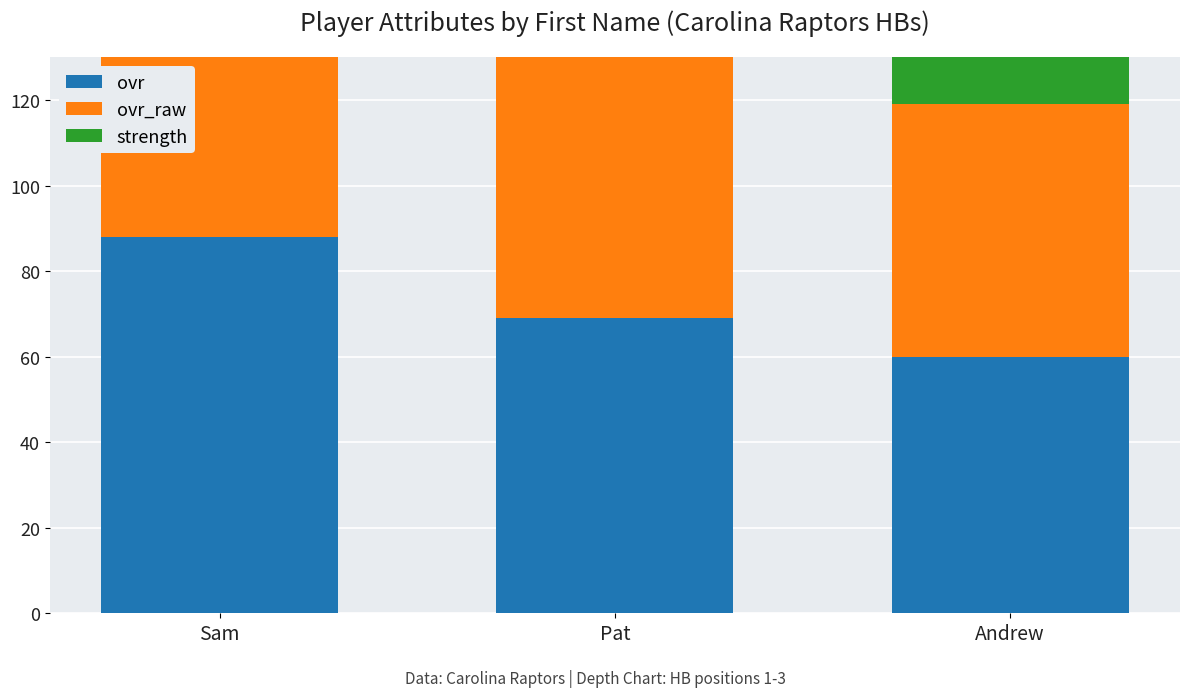

What is the greatest value displayed?

96